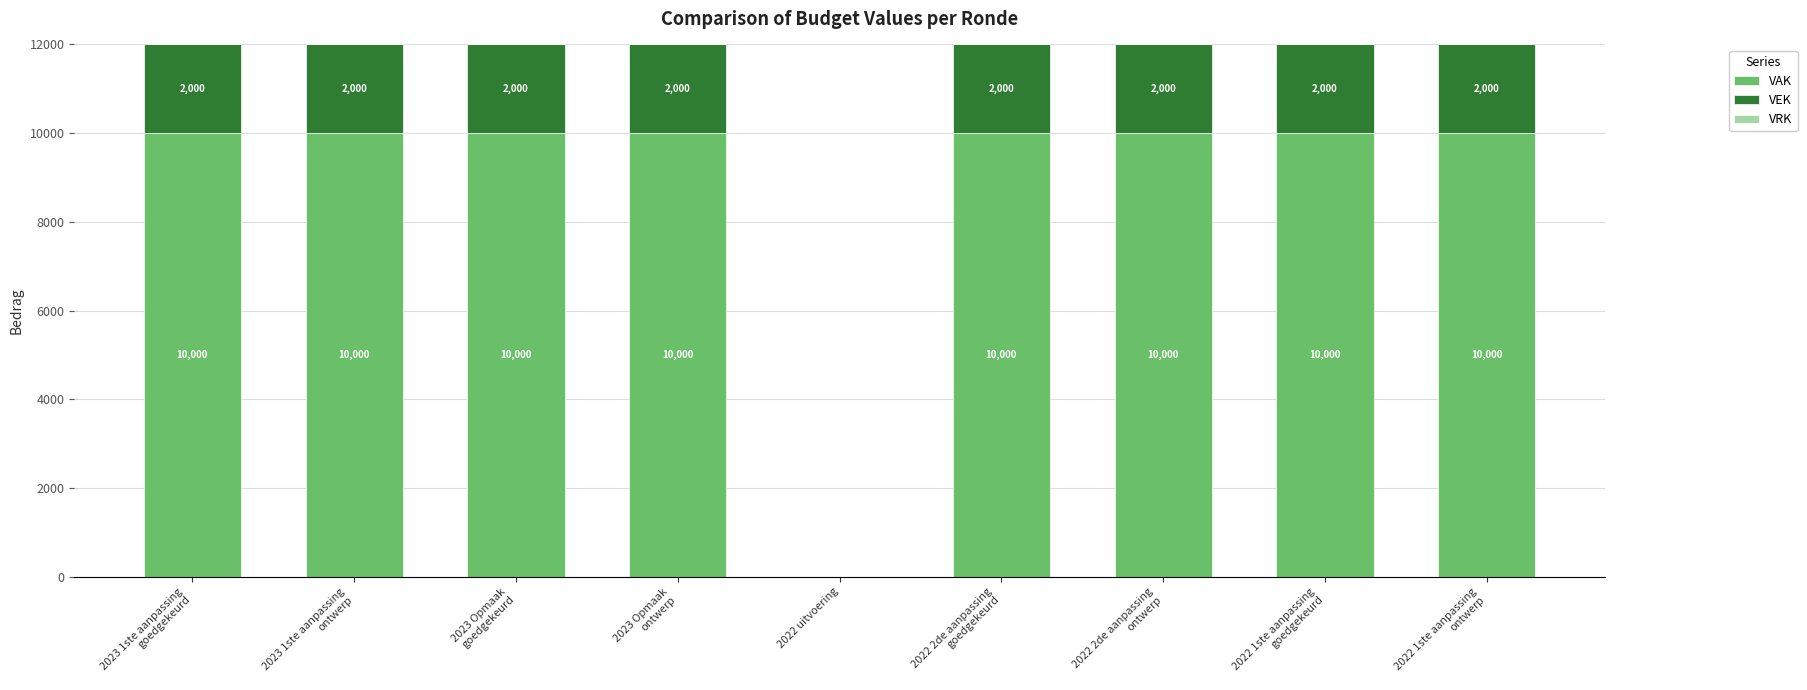

What is the maximum value for VAK?

10000